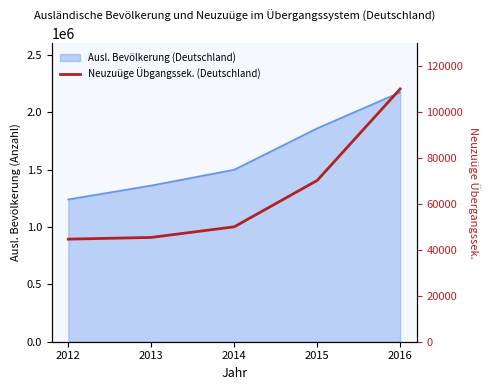

List the labels in order of value, largest first.

2016, 2015, 2014, 2013, 2012